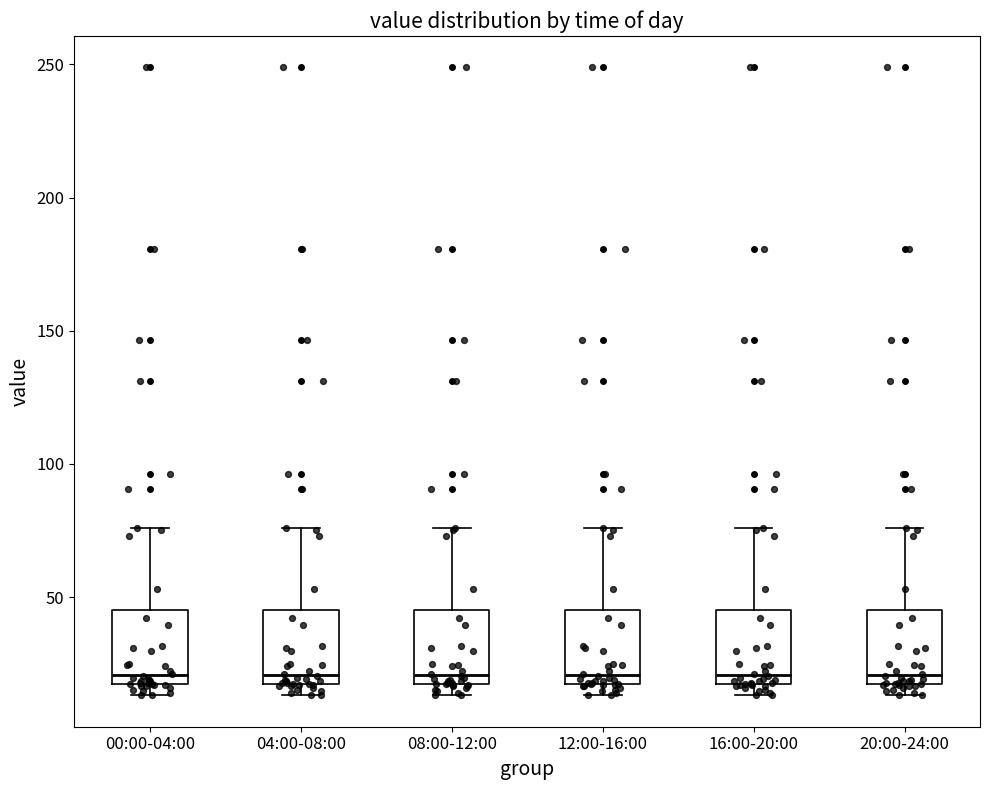

Reading left to right, read every box against the y-axis: the position of its median line, the range the box covers, and the ends of its whiskers. The values are not printed on the chart, so give them approximately, as read against the axis.

00:00-04:00: median 20, box 15 to 45, whiskers 15 (just below the box's lower edge) to 75
04:00-08:00: median 20, box 15 to 45, whiskers 15 (just below the box's lower edge) to 75
08:00-12:00: median 20, box 15 to 45, whiskers 15 (just below the box's lower edge) to 75
12:00-16:00: median 20, box 15 to 45, whiskers 15 (just below the box's lower edge) to 75
16:00-20:00: median 20, box 15 to 45, whiskers 15 (just below the box's lower edge) to 75
20:00-24:00: median 20, box 15 to 45, whiskers 15 (just below the box's lower edge) to 75